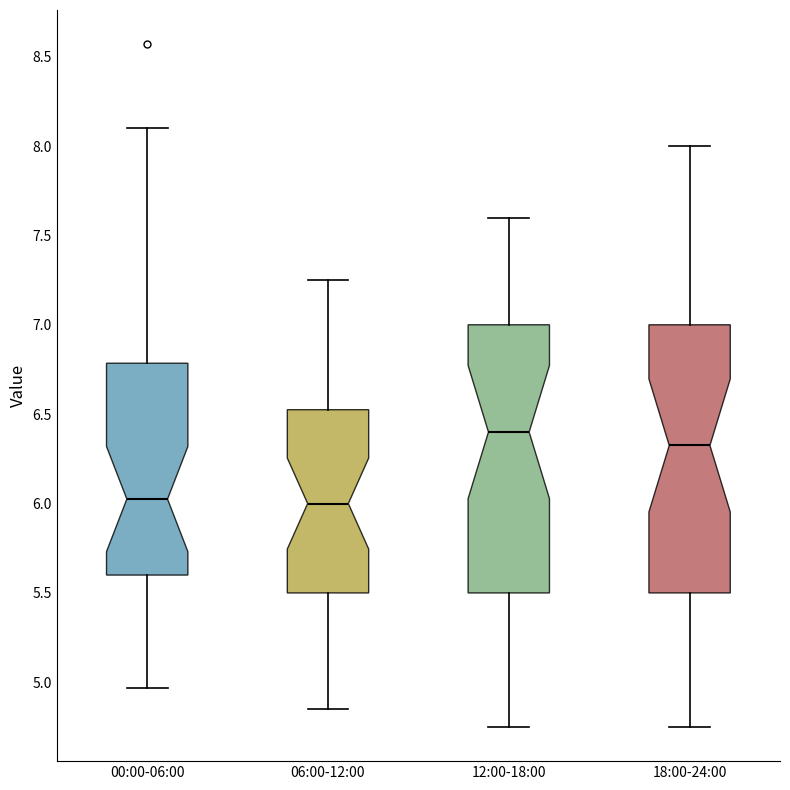

Reading left to right, transcribe this box plot: for each box, give where its median line is, the range the box spans, and where its two whiskers end, as read against the y-axis. The values are not printed on the chart, so give them approximately, as read against the axis.

00:00-06:00: median 6.05, box 5.60 to 6.80, whiskers 4.95 to 8.10
06:00-12:00: median 6.00, box 5.50 to 6.55, whiskers 4.85 to 7.25
12:00-18:00: median 6.40, box 5.50 to 7.00, whiskers 4.75 to 7.60
18:00-24:00: median 6.35, box 5.50 to 7.00, whiskers 4.75 to 8.00